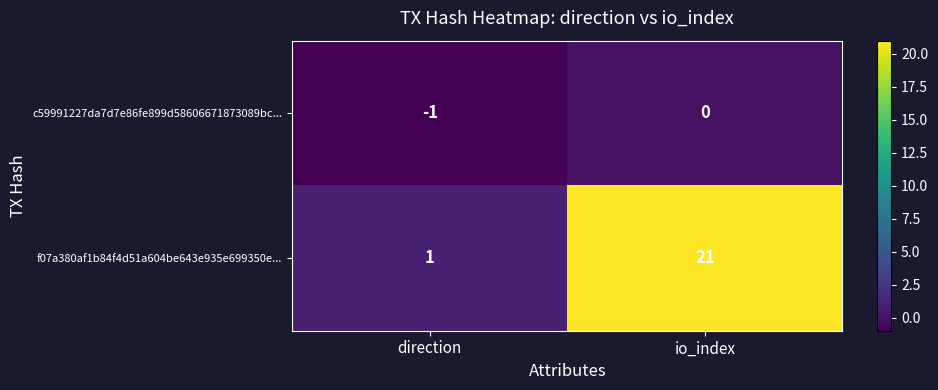

Reading left to right, transcribe all the data shown in this chart.

c59991227da7d7e86fe899d58606671873089bc...: -1	0
f07a380af1b84f4d51a604be643e935e699350e...: 1	21